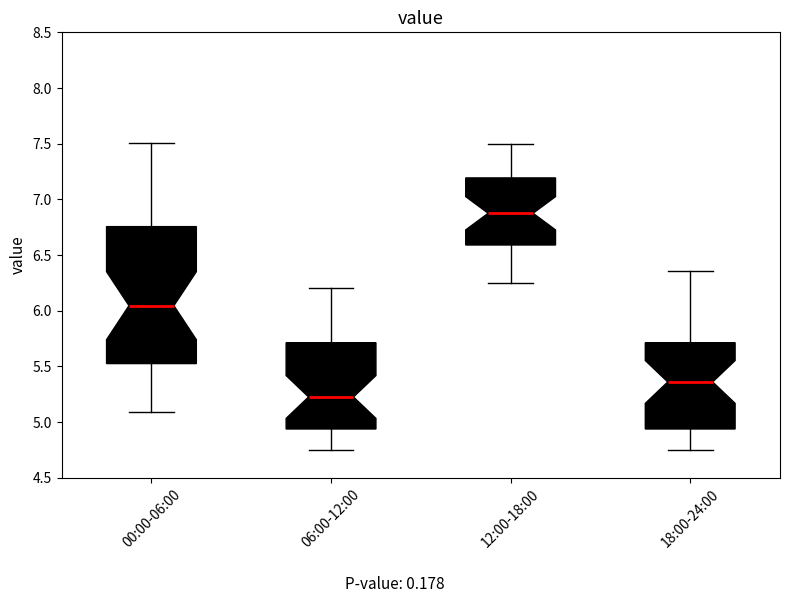

Where does the upper whisker of the box for 12:00-18:00 end on the y-axis? The values are not printed on the chart, so give them approximately, as read against the axis.

7.50